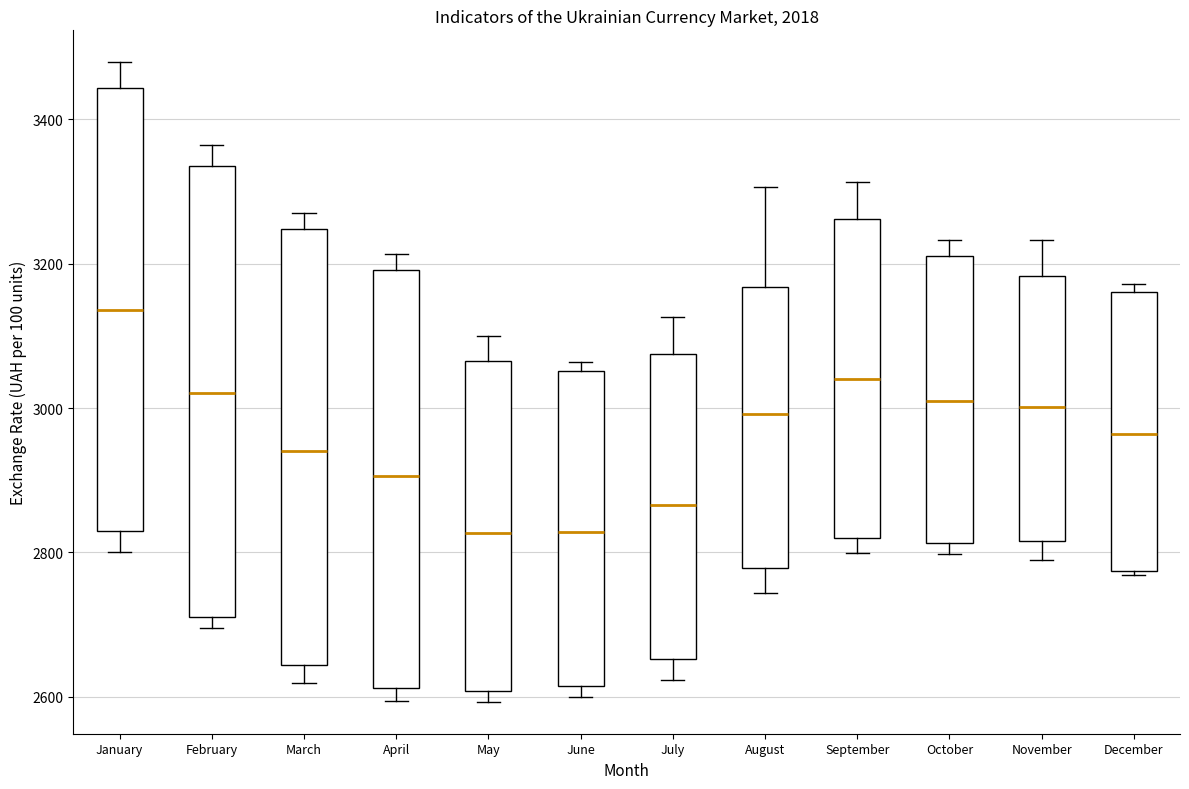

Reading left to right, read every box against the y-axis: the position of its median line, the range the box covers, and the ends of its whiskers. The values are not printed on the chart, so give them approximately, as read against the axis.

January: median 3140, box 2820 to 3440, whiskers 2800 to 3480
February: median 3020, box 2720 to 3340, whiskers 2700 to 3360
March: median 2940, box 2640 to 3240, whiskers 2620 to 3280
April: median 2900, box 2620 to 3200, whiskers 2600 to 3220
May: median 2820, box 2600 to 3060, whiskers 2600 (just below the box's lower edge) to 3100
June: median 2820, box 2620 to 3060, whiskers 2600 to 3060 (just above the box's upper edge)
July: median 2860, box 2660 to 3080, whiskers 2620 to 3120
August: median 3000, box 2780 to 3160, whiskers 2740 to 3300
September: median 3040, box 2820 to 3260, whiskers 2800 to 3320
October: median 3000, box 2820 to 3200, whiskers 2800 to 3240
November: median 3000, box 2820 to 3180, whiskers 2800 to 3240
December: median 2960, box 2780 to 3160, whiskers 2760 to 3180